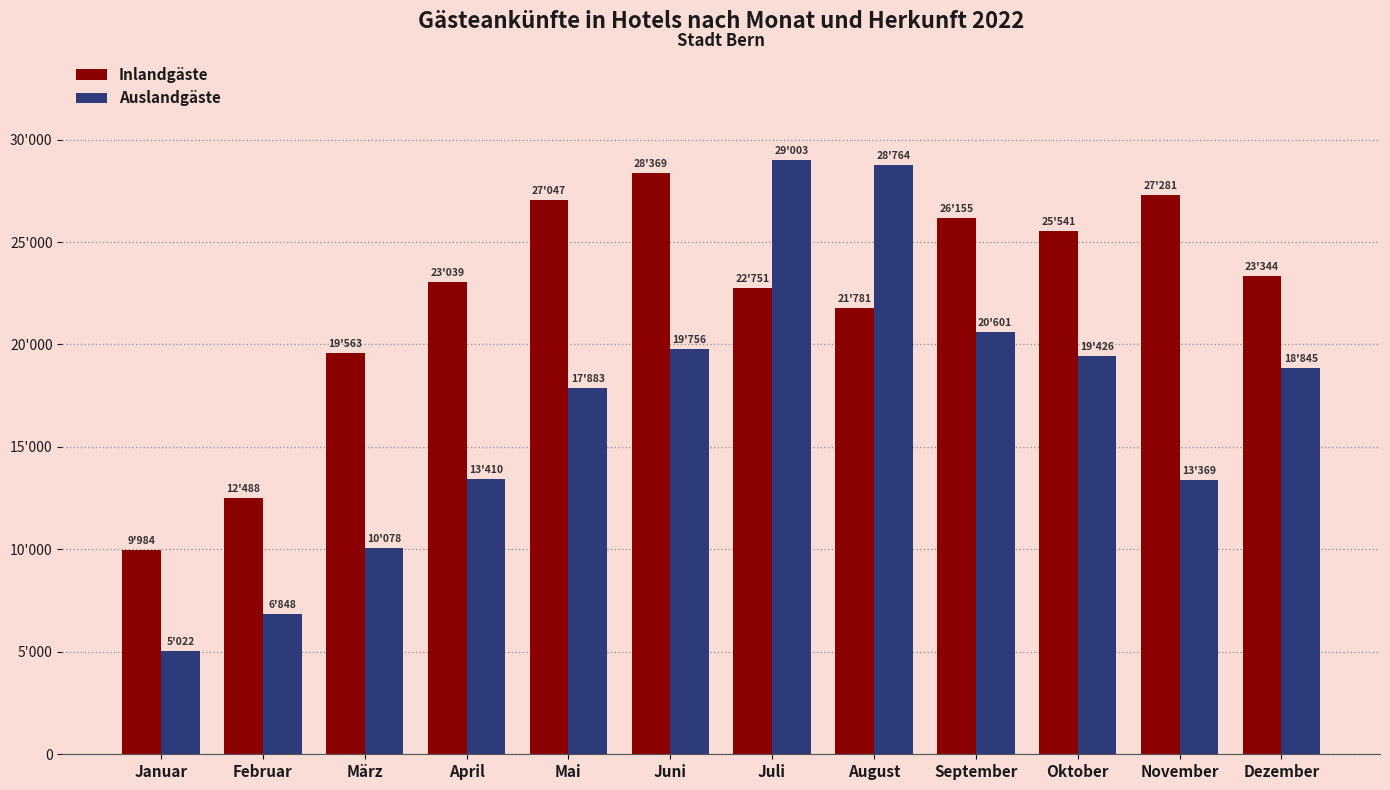

Reading left to right, transcribe all the data shown in this chart.

Inlandgäste: 9984	12488	19563	23039	27047	28369	22751	21781	26155	25541	27281	23344
Auslandgäste: 5022	6848	10078	13410	17883	19756	29003	28764	20601	19426	13369	18845